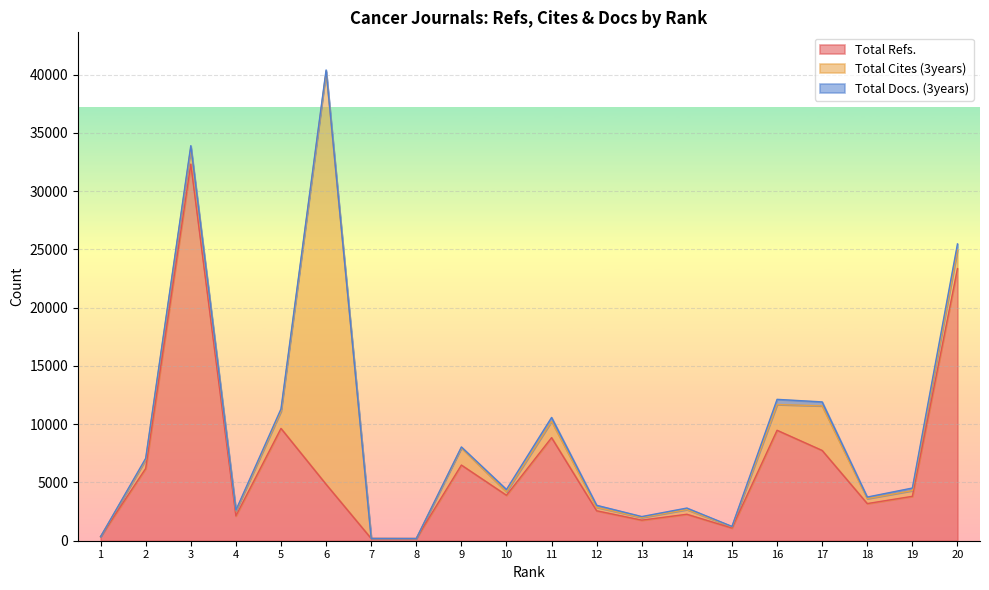

What is the value of the Total Refs. point at the 7th from the left?

191